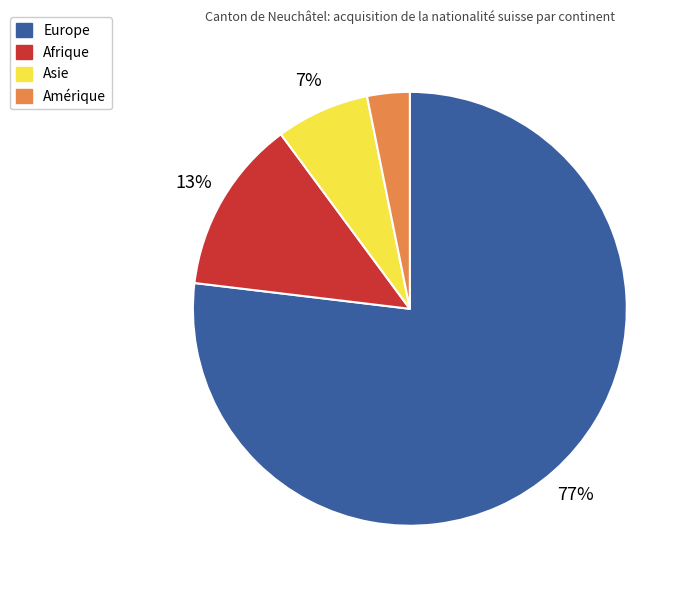

True or false: Afrique accounts for 20% of the total.

False